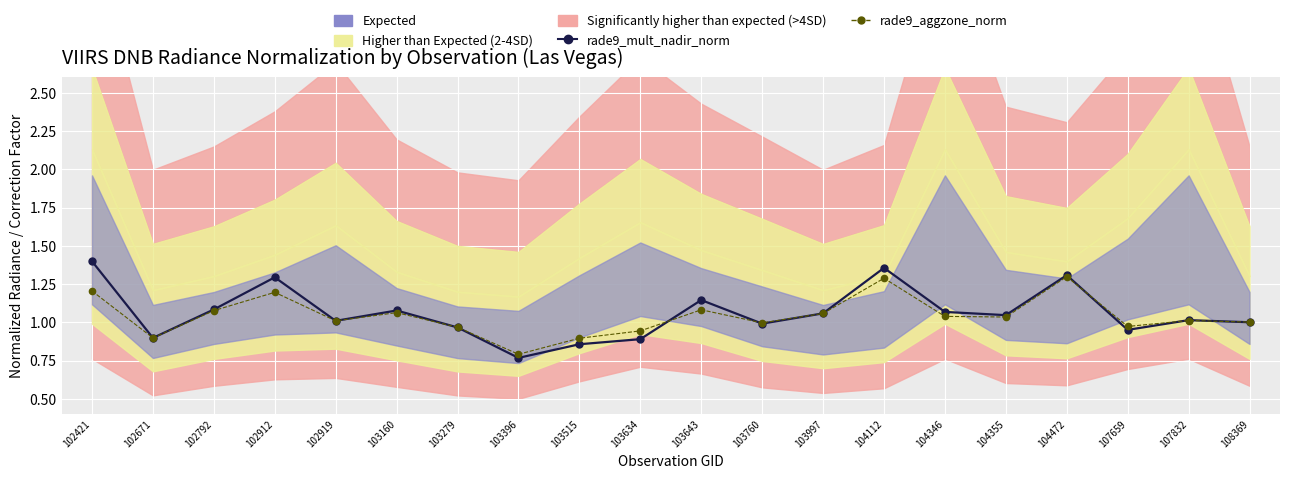

Which series ends up on top after the final intersection of rade9_aggzone_norm and rade9_mult_nadir_norm?

rade9_aggzone_norm